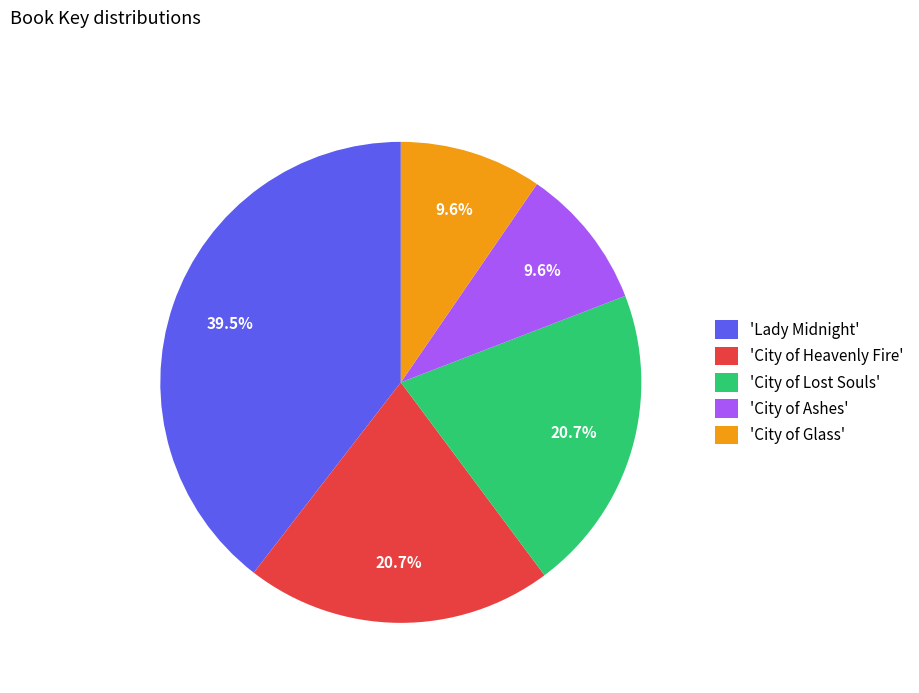

Is there a majority slice in this chart?

No